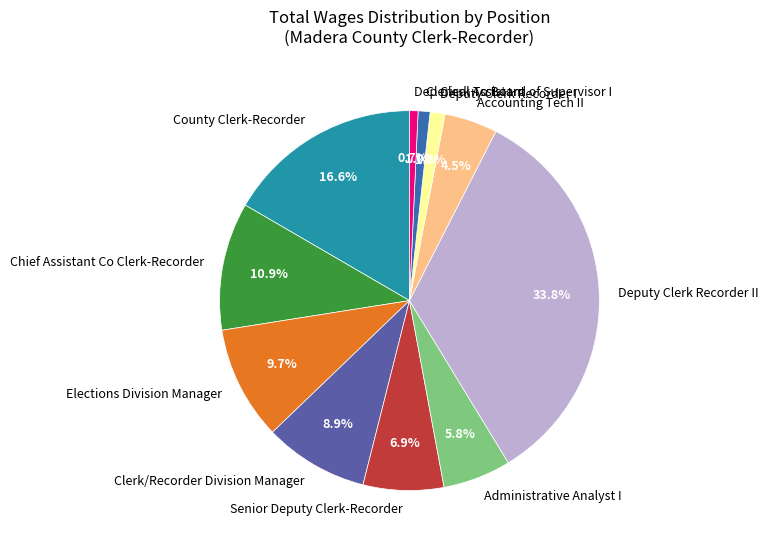

To the nearest percent, what is the difference between the County Clerk-Recorder and Clerk/Recorder Division Manager slice percentages?

8%